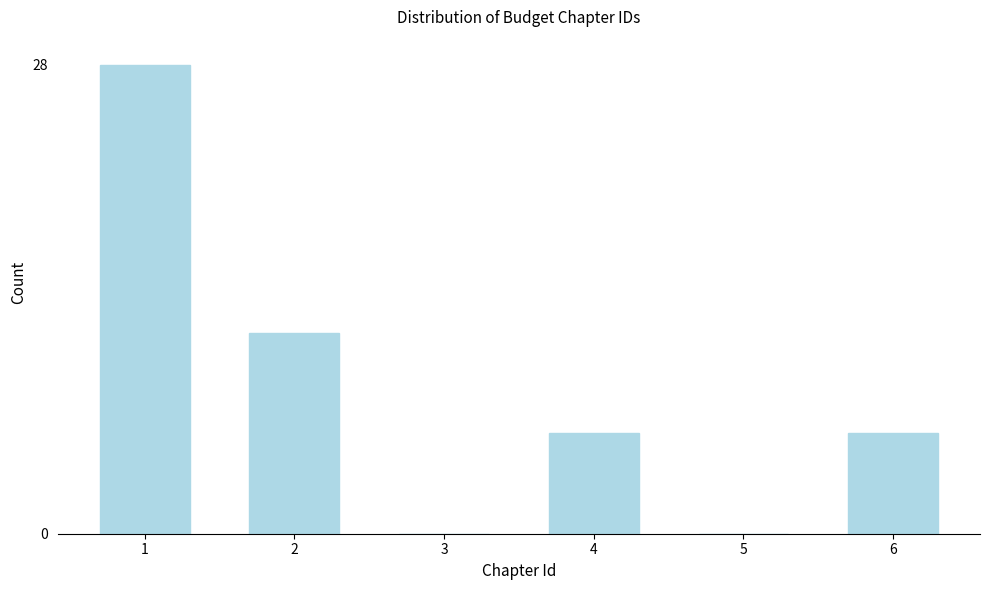

Reading left to right, list all the values displayed in this chart.

1=28	2=12	3=0	4=6	5=0	6=6